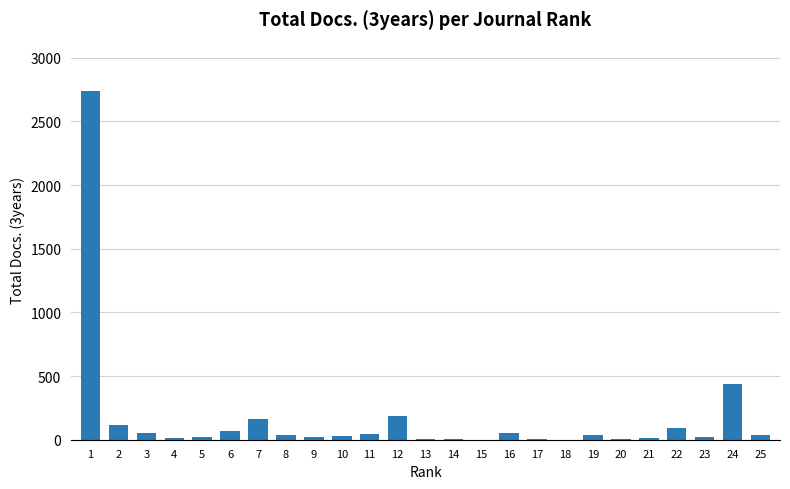

What is the average value?

168